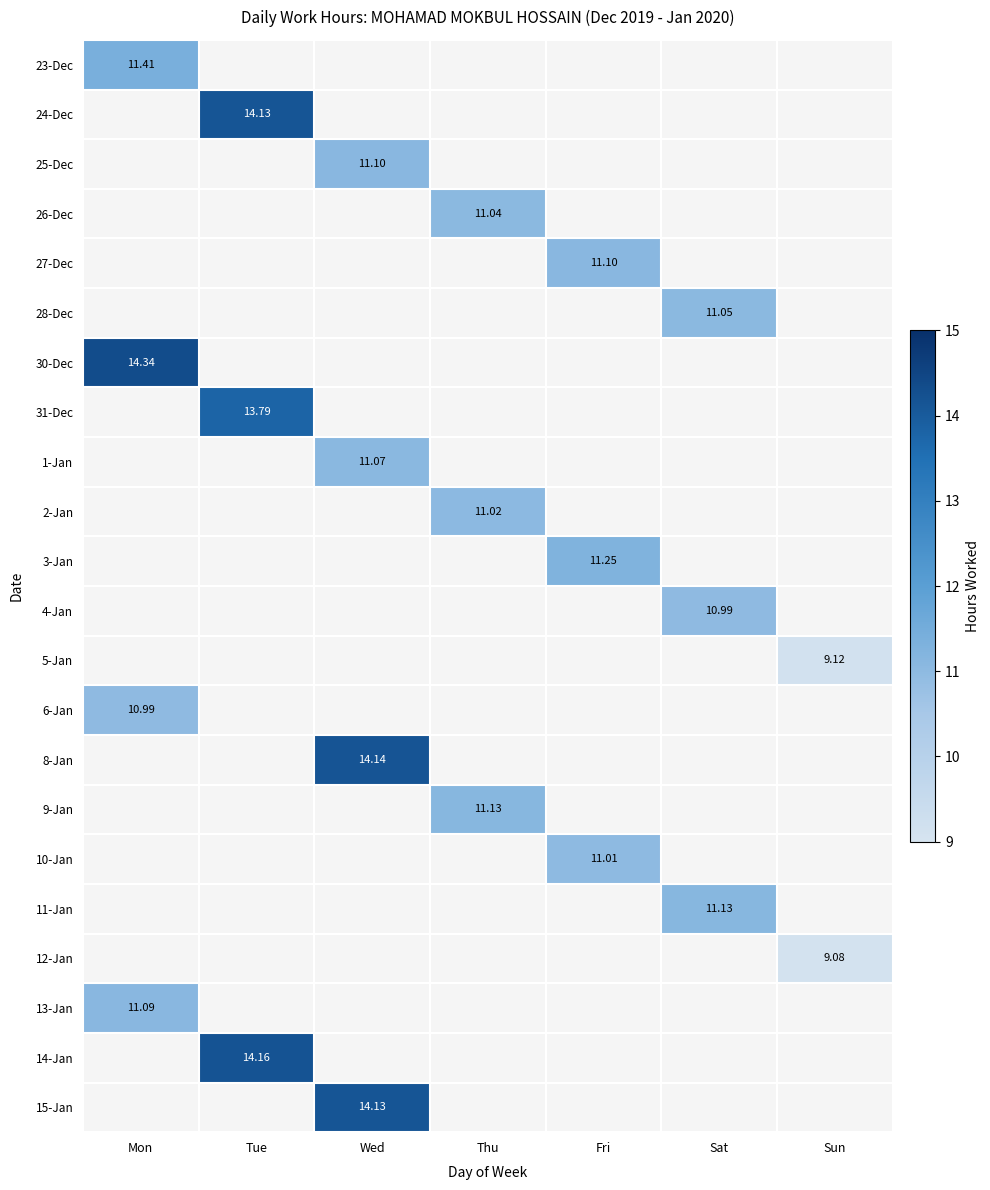

What is the total value across all series at Wed?

50.4